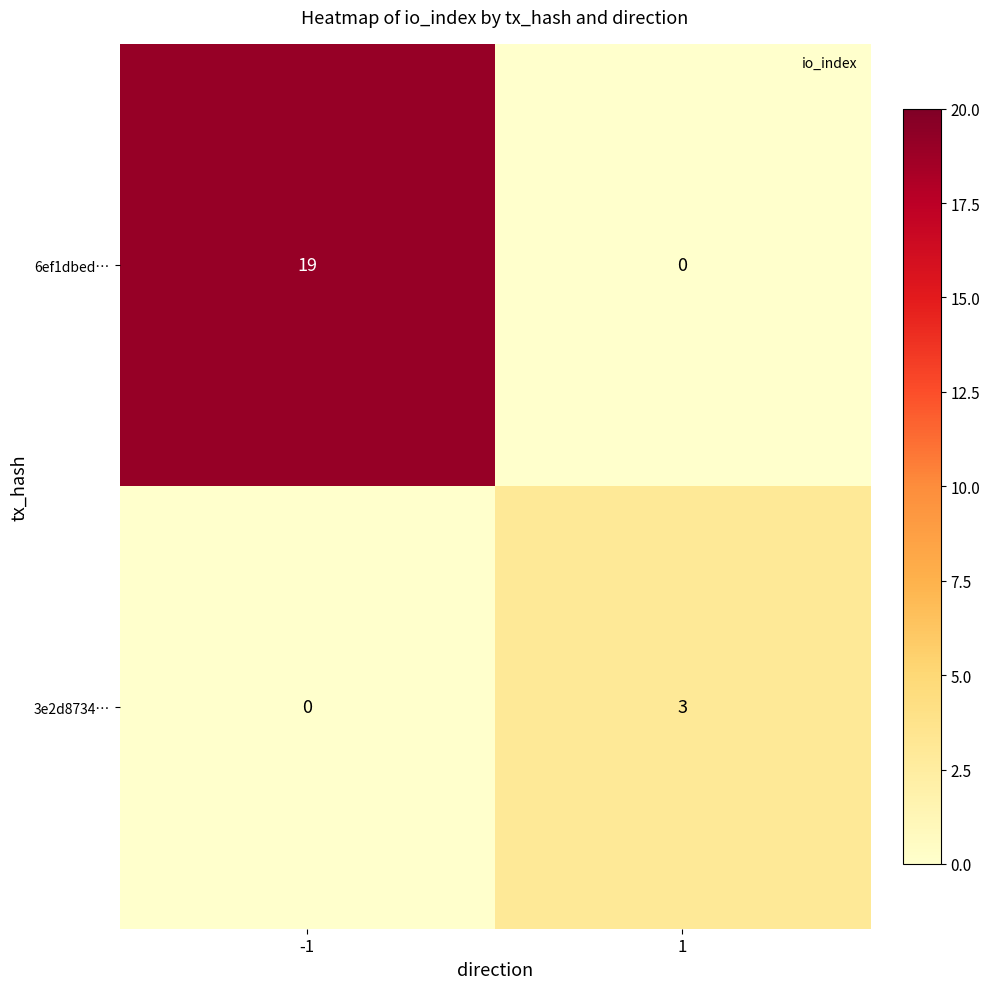

True or false: 6ef1dbed… has a value of 11 at -1.

False